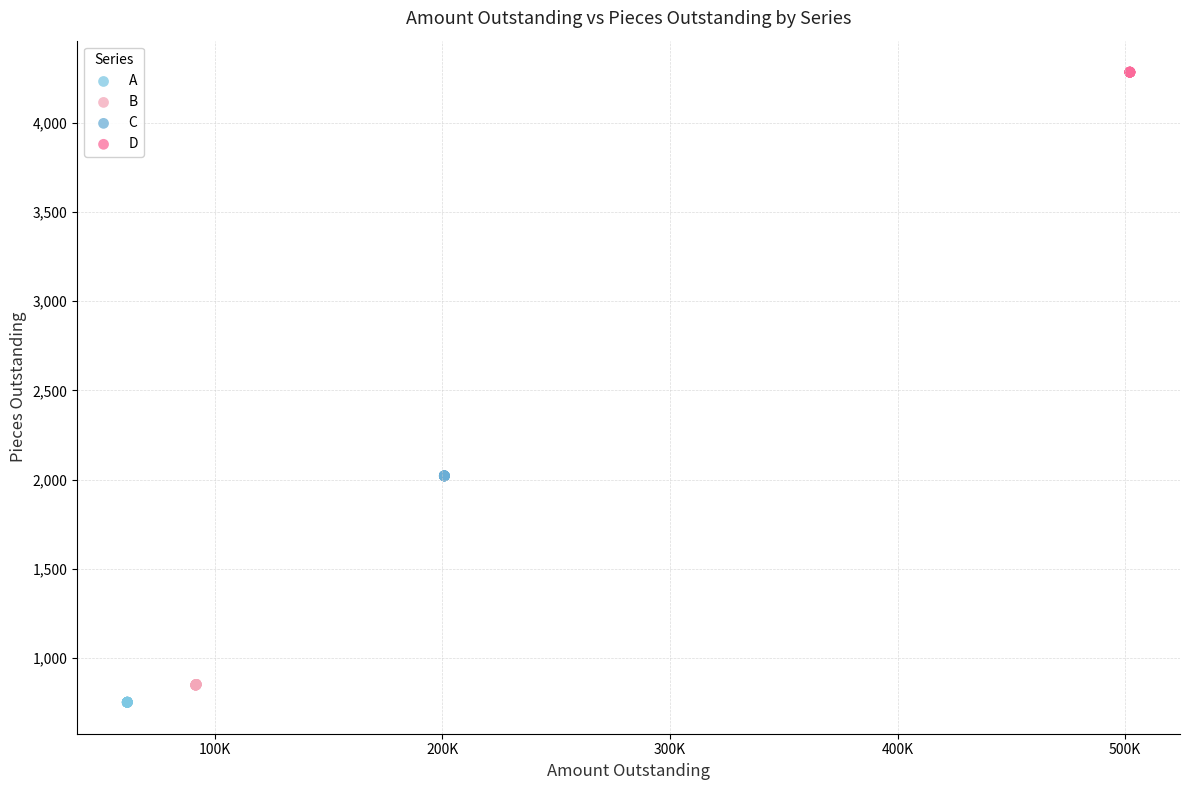

Which series reaches the maximum Y coordinate?

D